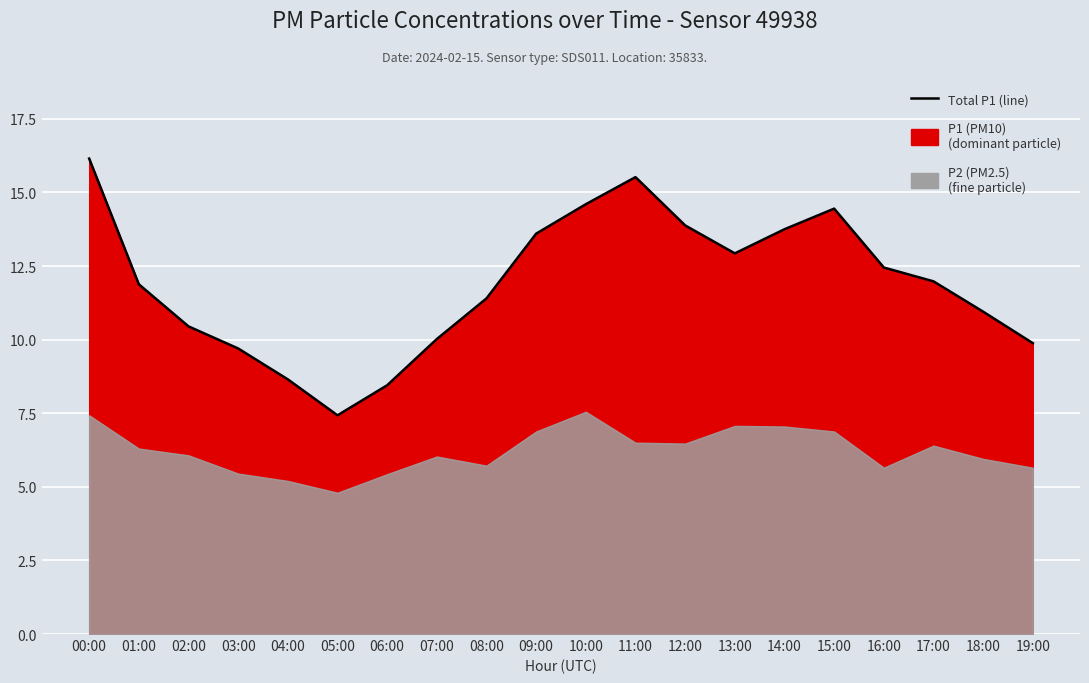

How many data points are less than 11?

8